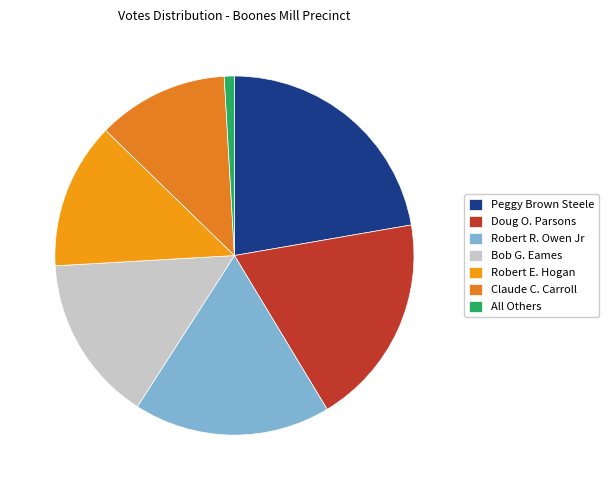

Between Doug O. Parsons and Robert R. Owen Jr, which is larger?

Doug O. Parsons